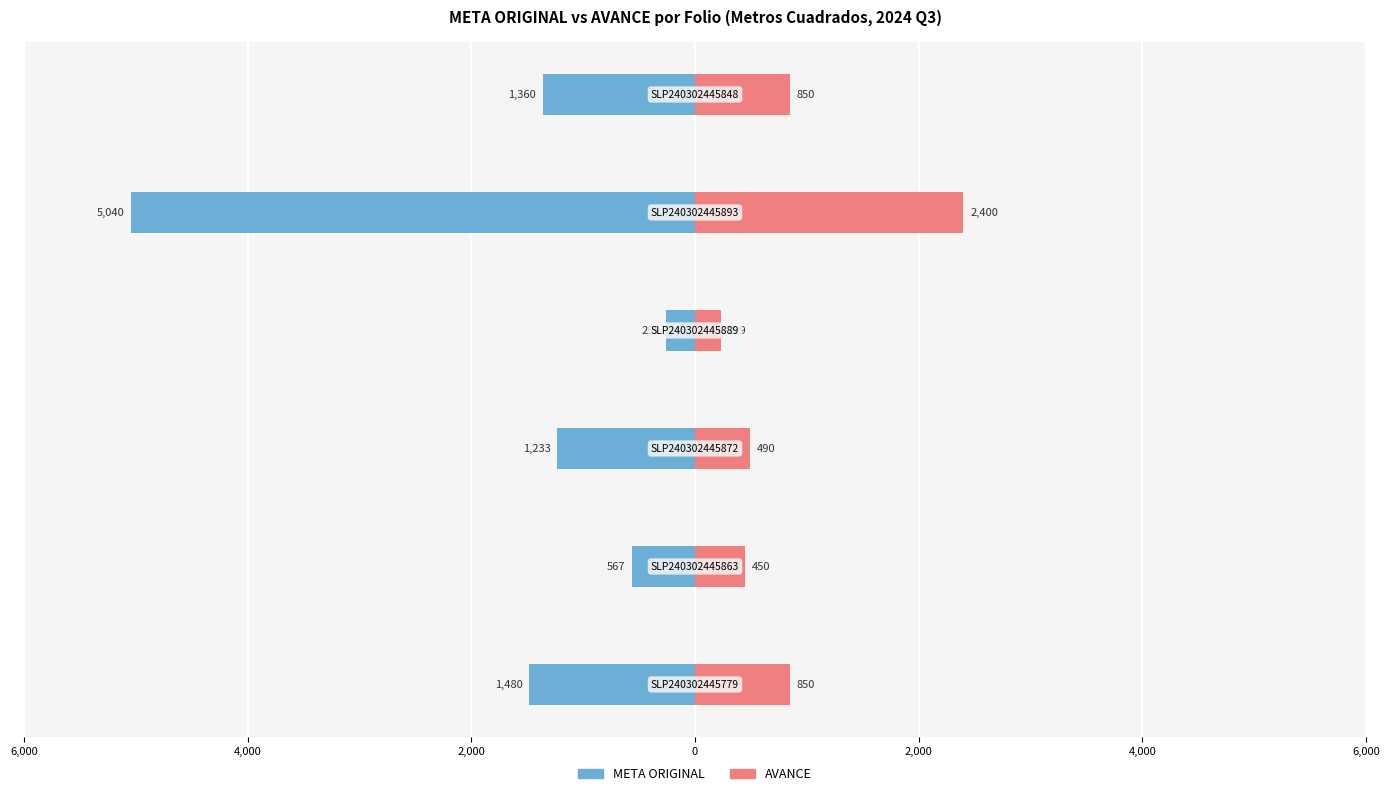

How many values in the AVANCE series are below 850?

3